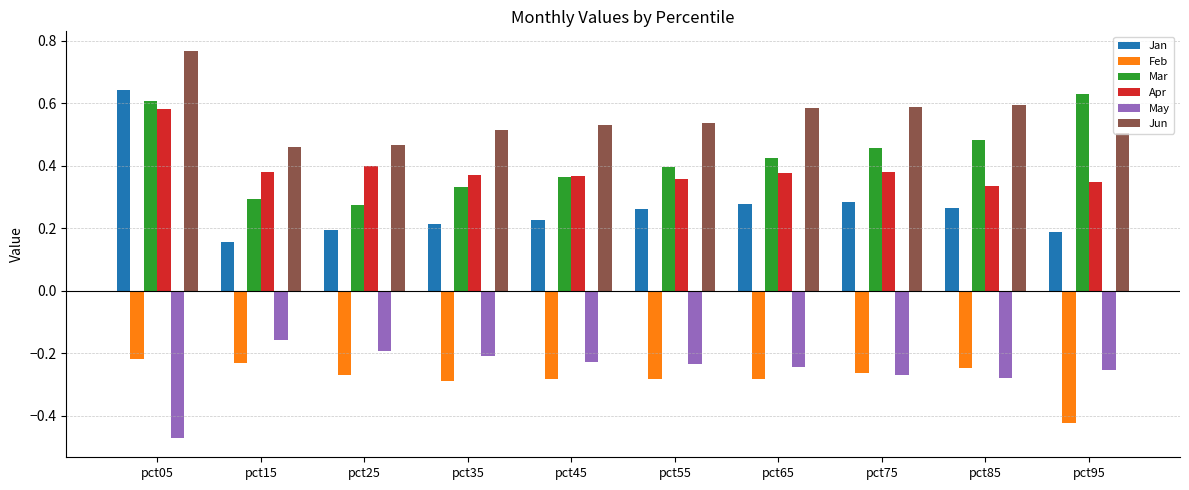

Which series has the largest total across all categories?

Jun